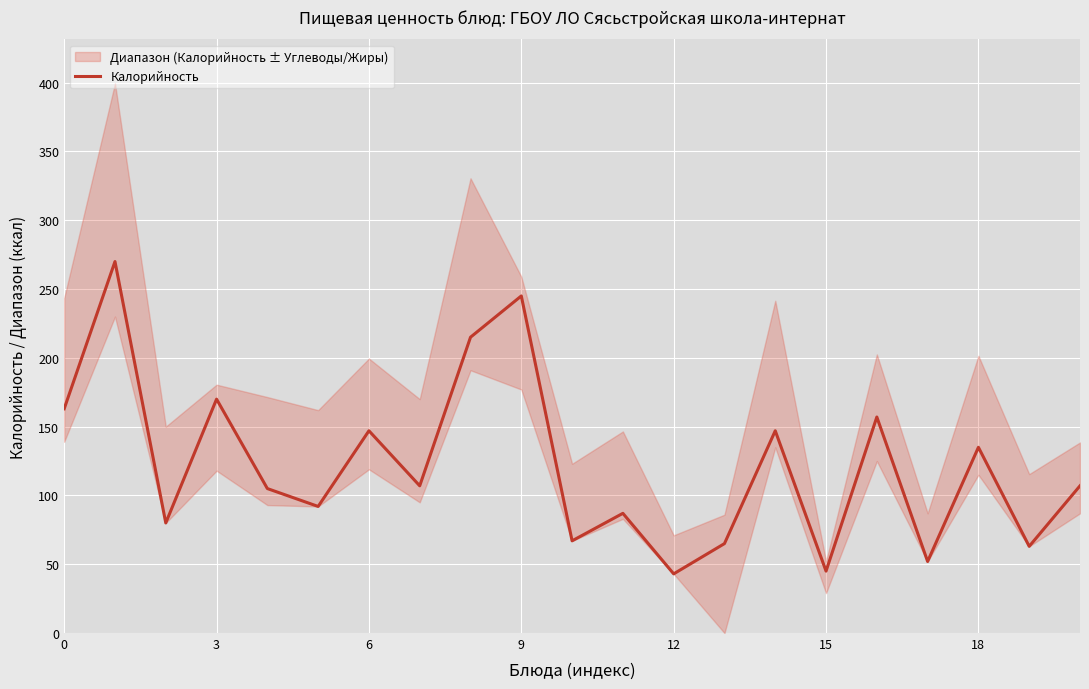

What is the minimum value for Калорийность?

43